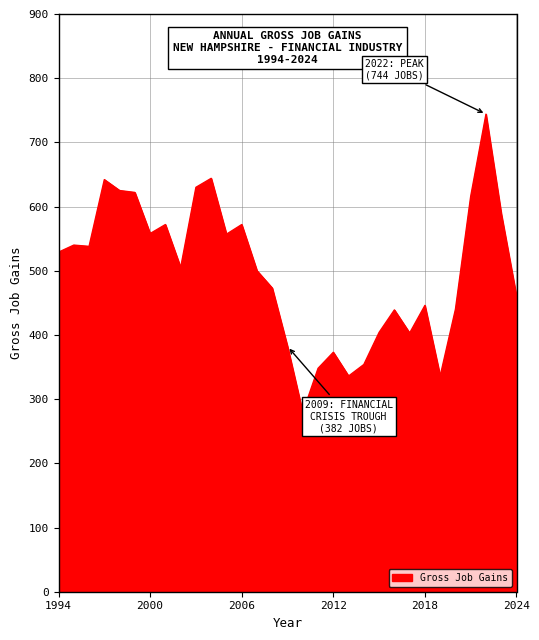

What is the difference between the maximum and minimum values?

465